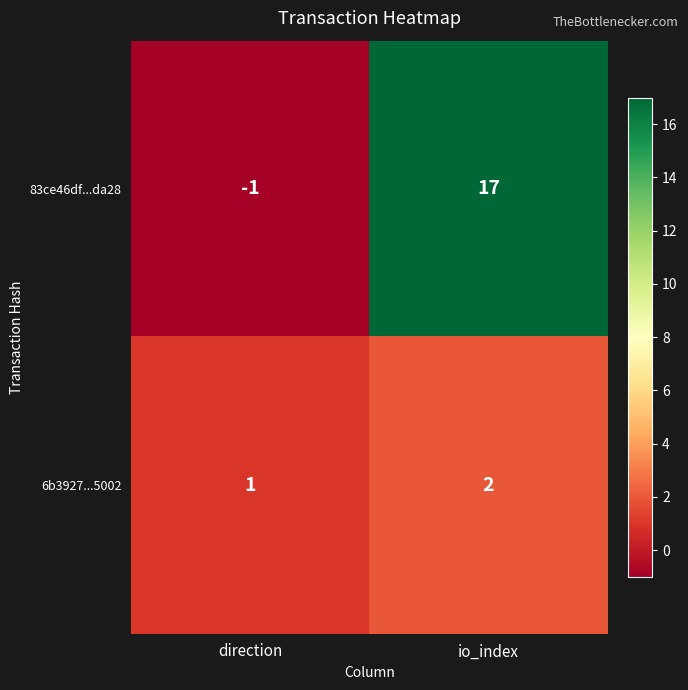

What is the sum of the 83ce46df...da28 values at io_index and direction?

16